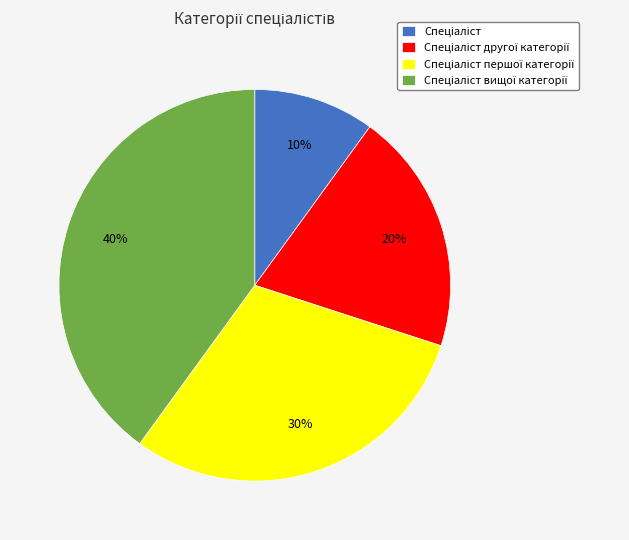

To the nearest percent, what is the average slice percentage?

25%